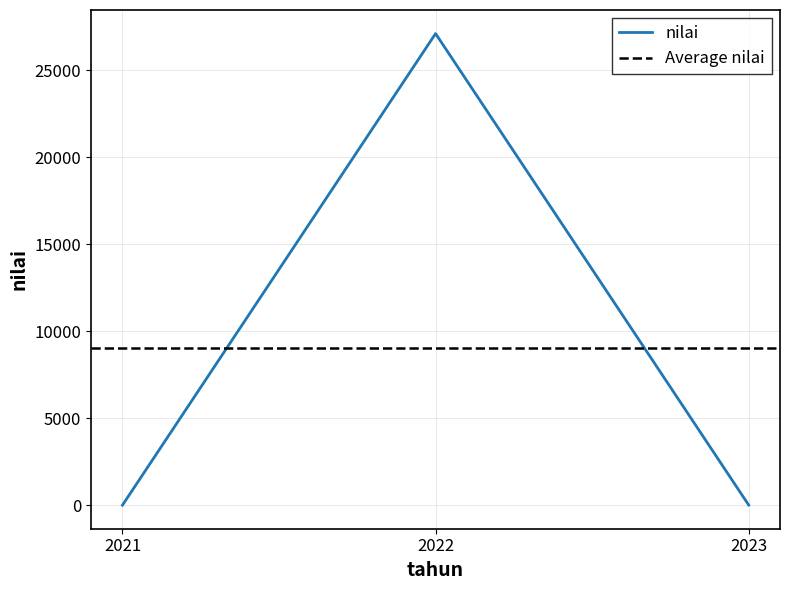

Reading right to left, list all the values displayed in this chart.

2023=12.0	2022=27095.0	2021=6.9